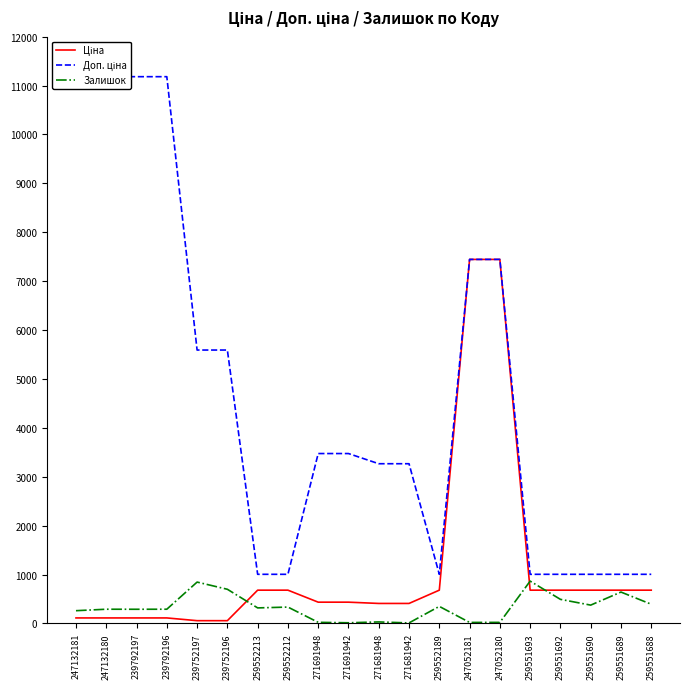

Reading right to left, extract all data points from this chart.

Ціна: 259551688=679.8	259551689=679.8	259551690=679.8	259551692=679.8	259551693=679.8	247052180=7444.6	247052181=7444.6	259552189=679.8	271681942=408.2	271681948=408.2	271691942=434.3	271691948=434.3	259552212=679.8	259552213=679.8	239752196=55.9	239752197=55.9	239792196=111.8	239792197=111.8	247132180=111.8	247132181=111.8
Доп. ціна: 259551688=1004.1	259551689=1004.1	259551690=1004.1	259551692=1004.1	259551693=1004.1	247052180=7444.6	247052181=7444.6	259552189=1004.1	271681942=3265.8	271681948=3265.8	271691942=3474.1	271691948=3474.1	259552212=1004.1	259552213=1004.1	239752196=5591.0	239752197=5591.0	239792196=11182.0	239792197=11182.0	247132180=11182.0	247132181=11182.0
Залишок: 259551688=392.0	259551689=641.0	259551690=374.0	259551692=492.0	259551693=865.0	247052180=21.0	247052181=20.0	259552189=348.0	271681942=10.0	271681948=30.0	271691942=13.0	271691948=22.0	259552212=334.0	259552213=317.0	239752196=698.0	239752197=845.0	239792196=290.0	239792197=289.0	247132180=290.0	247132181=260.0